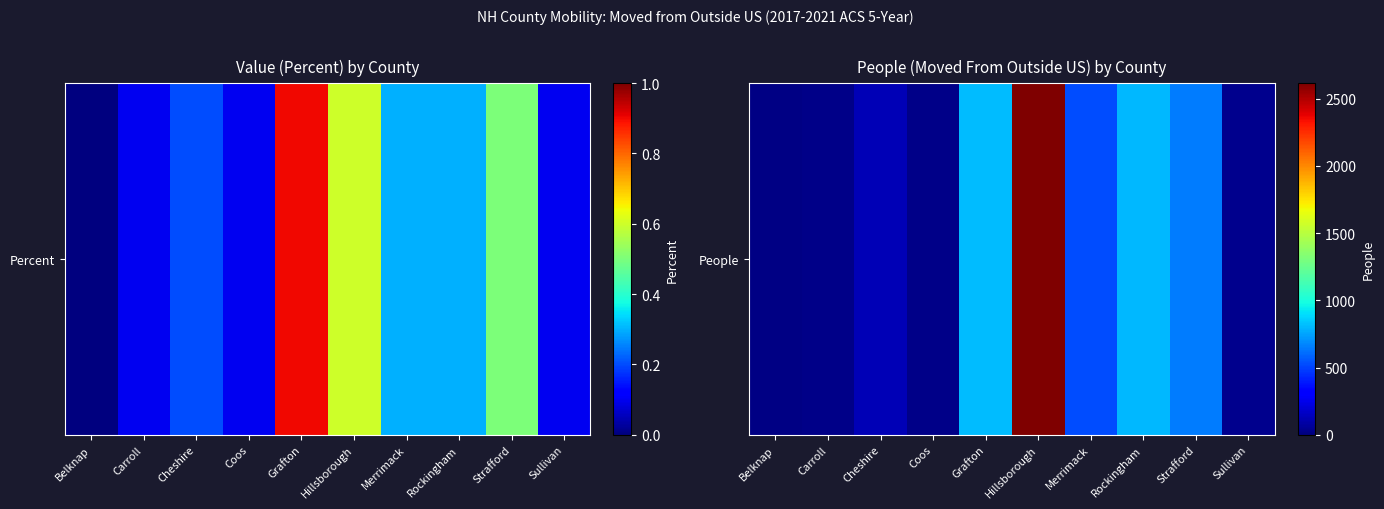

How many data points does each series have?

10